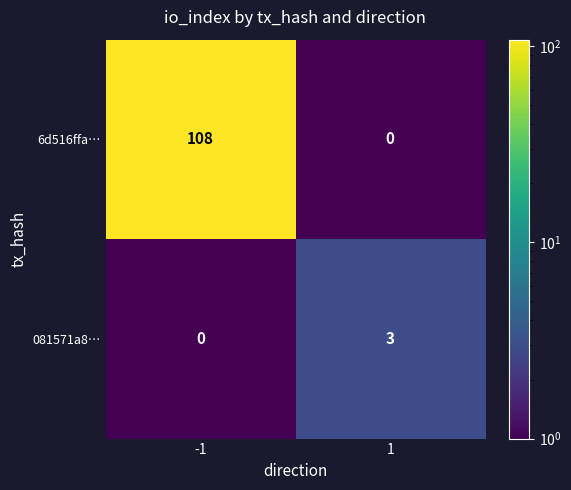

Rank the categories by 6d516ffa… value from highest to lowest.

-1, 1